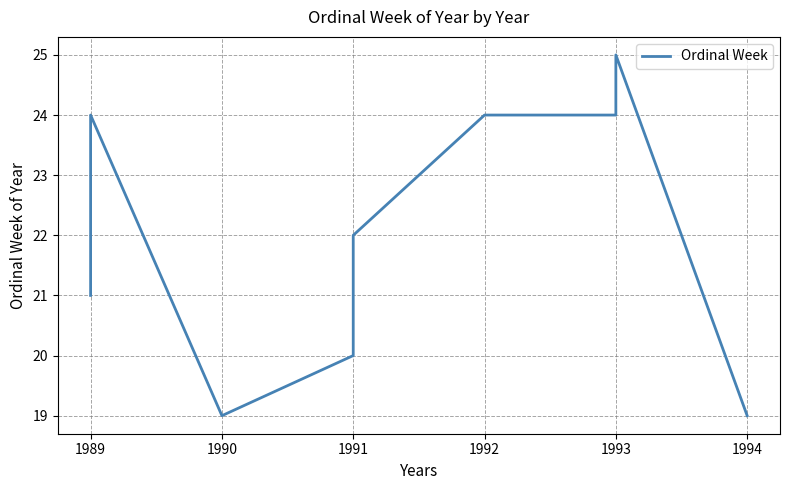

What is the greatest value displayed?

25